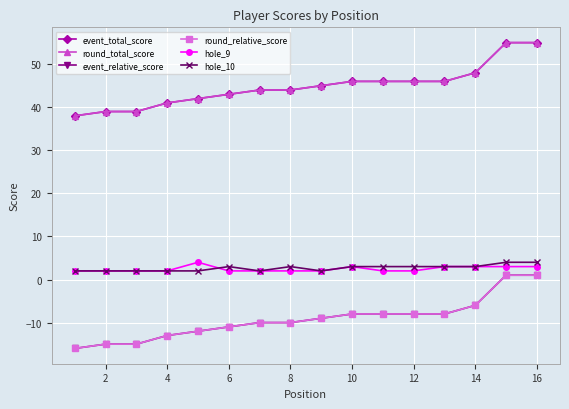

Is this an area chart (filled region under the line)?

No